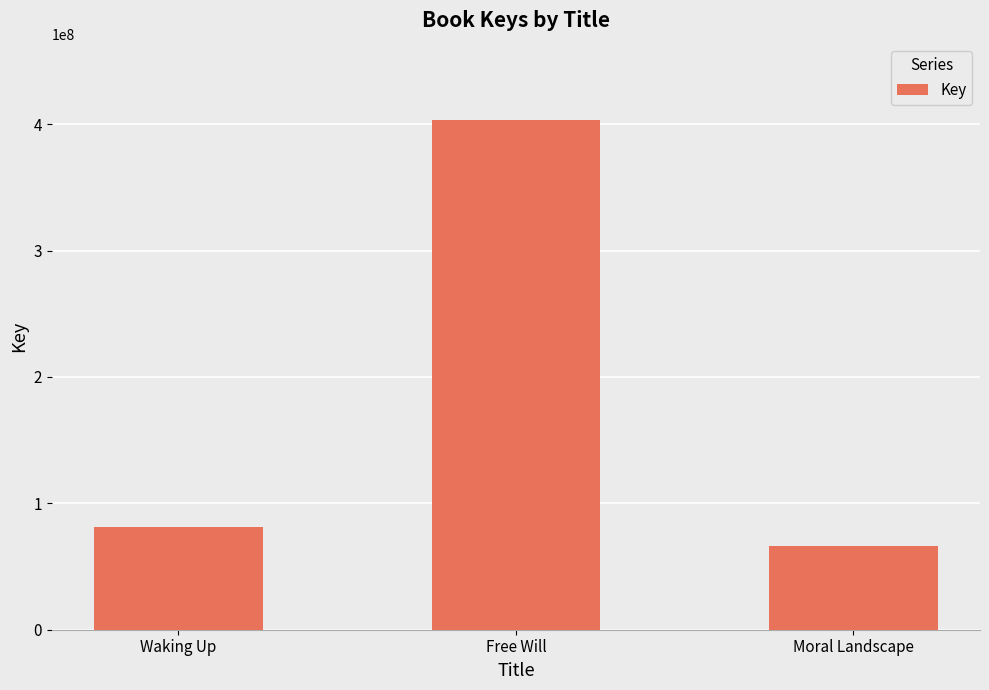

What is the difference between the maximum and minimum values?

336597959